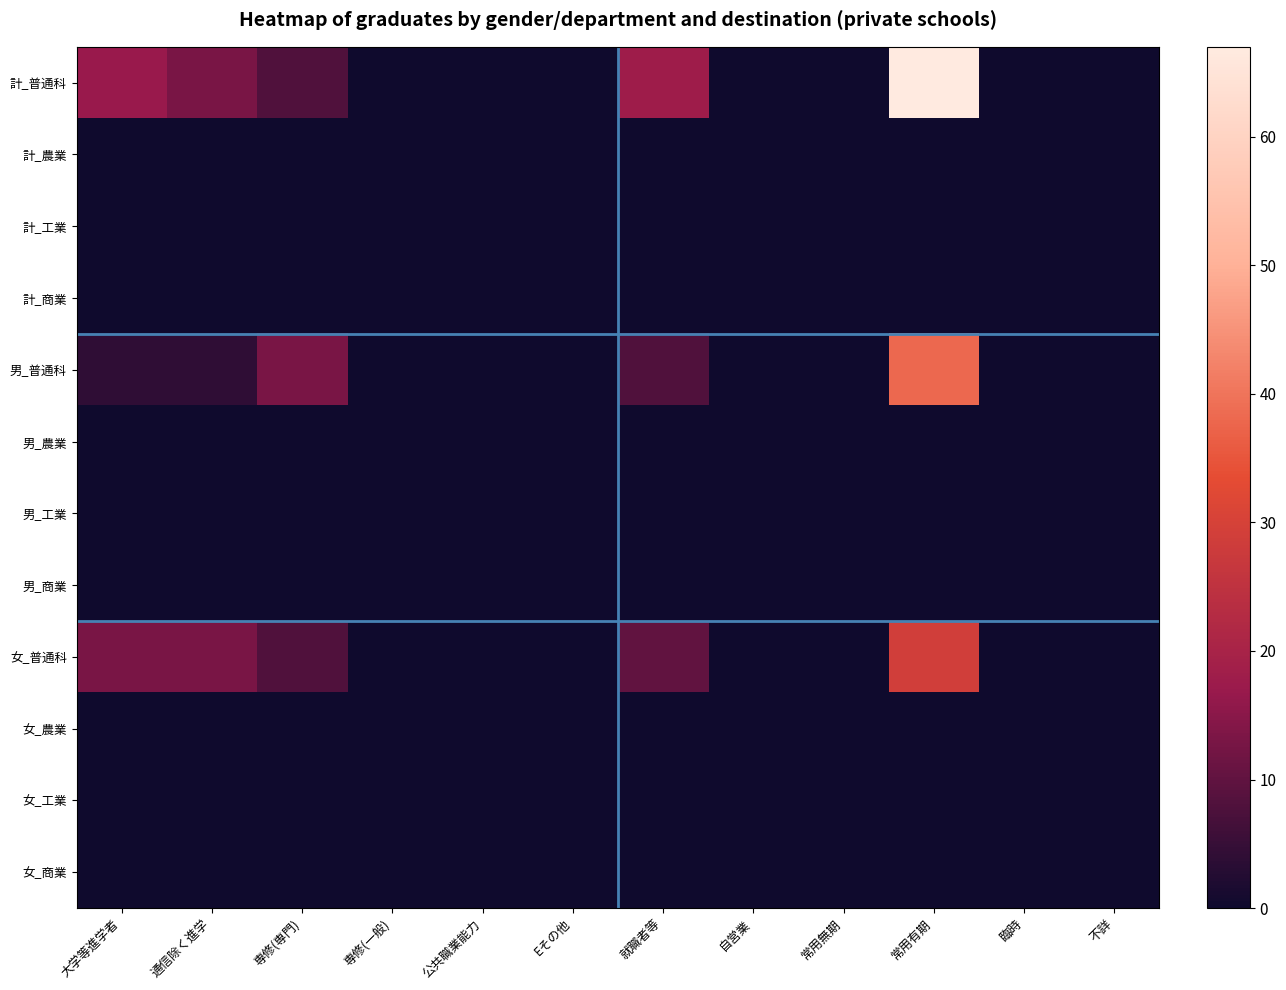

Which series has the largest range (max minus min)?

計_普通科